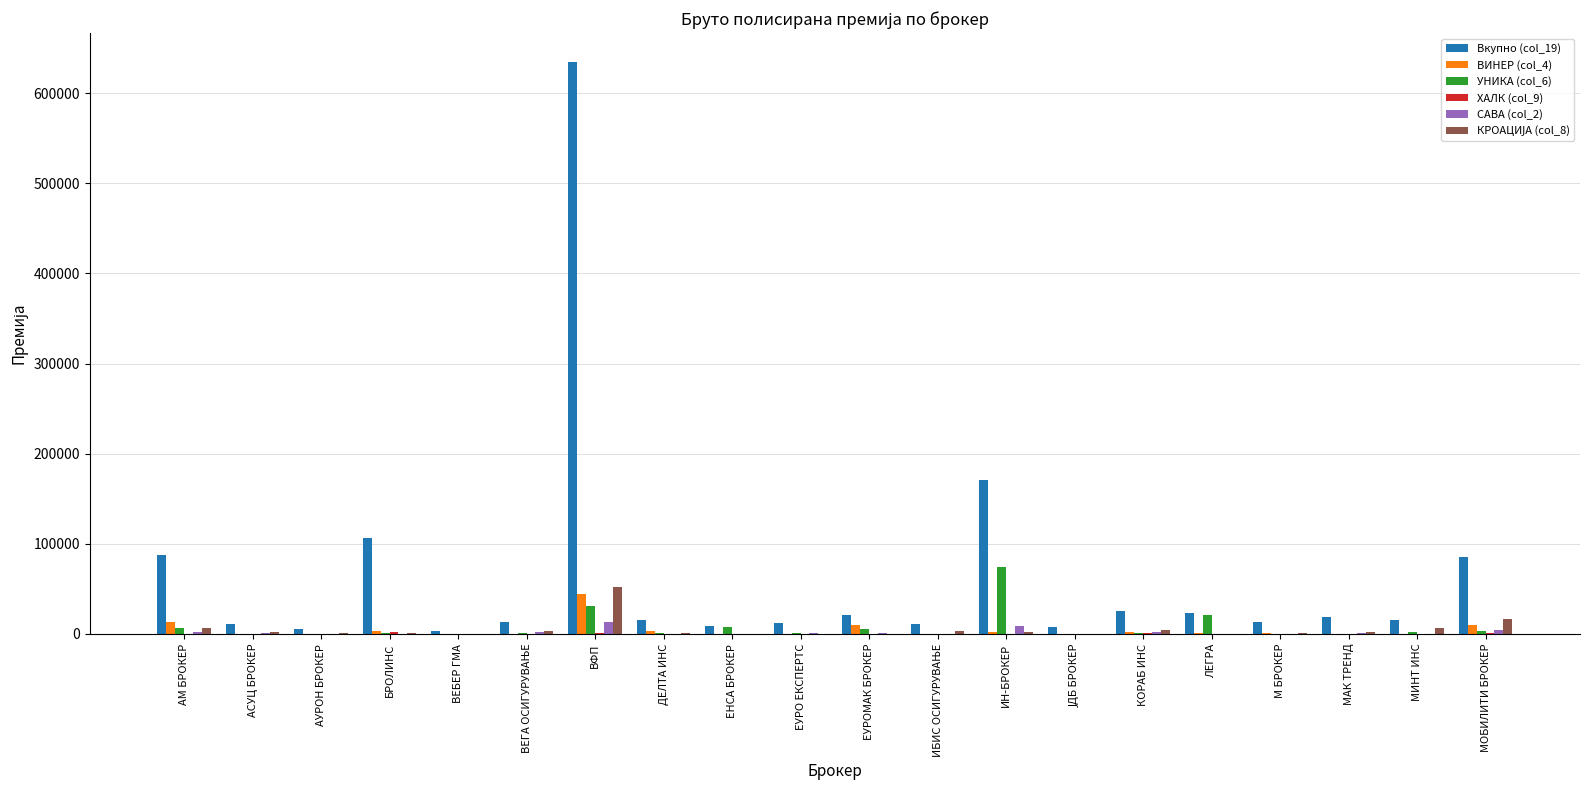

The value of Вкупно (col_19) at МОБИЛИТИ БРОКЕР is 148652. True or false?

False